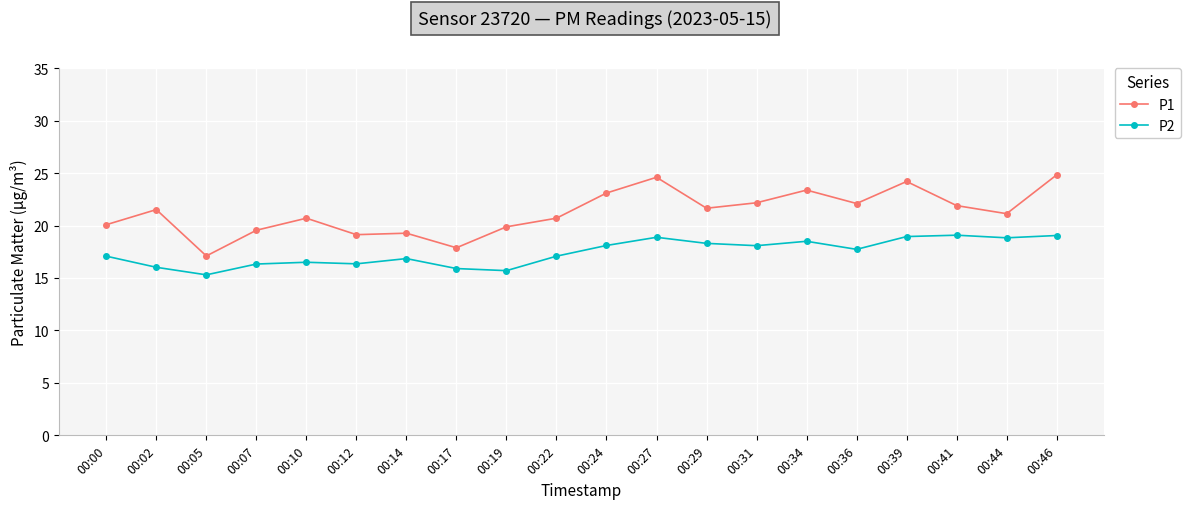

What is the approximate value of P1 at 00:05?

17.1